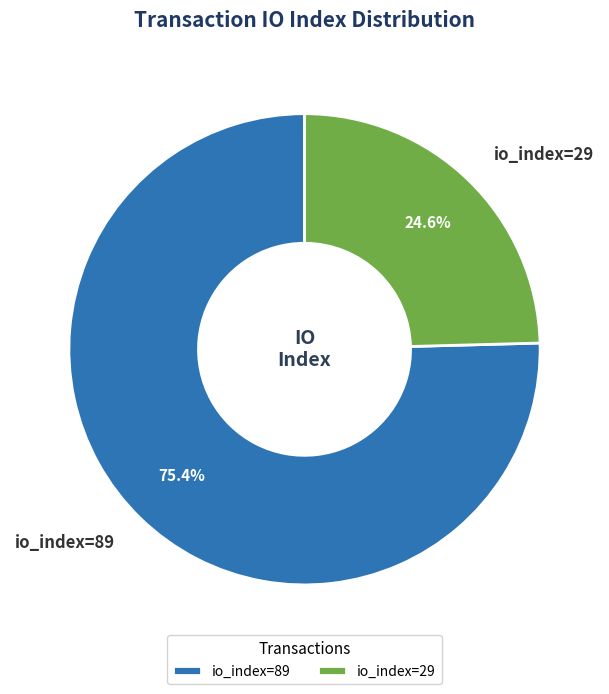

Which slice is the smallest?

io_index=29